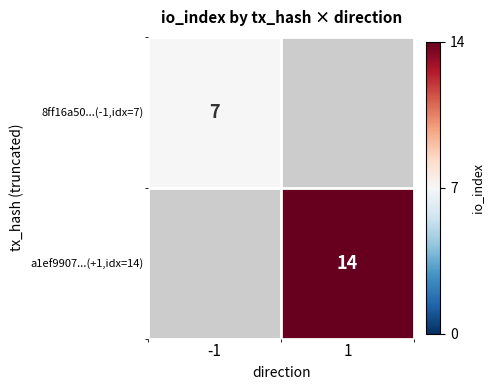

The value of 8ff16a50...(-1,idx=7) at -1 is 11. True or false?

False